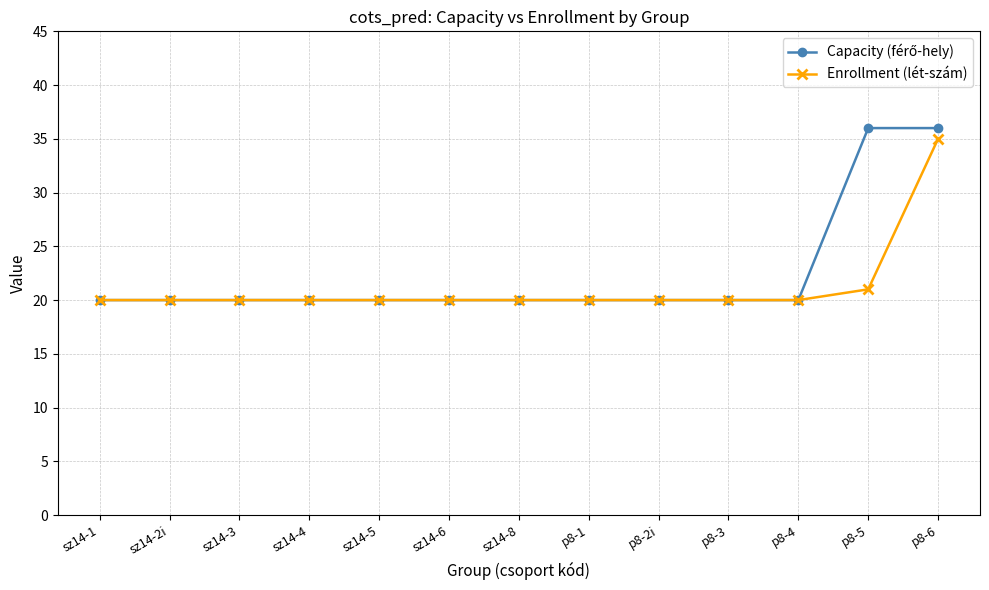

Which category has the highest value in the Enrollment (lét-szám) series?

p8-6